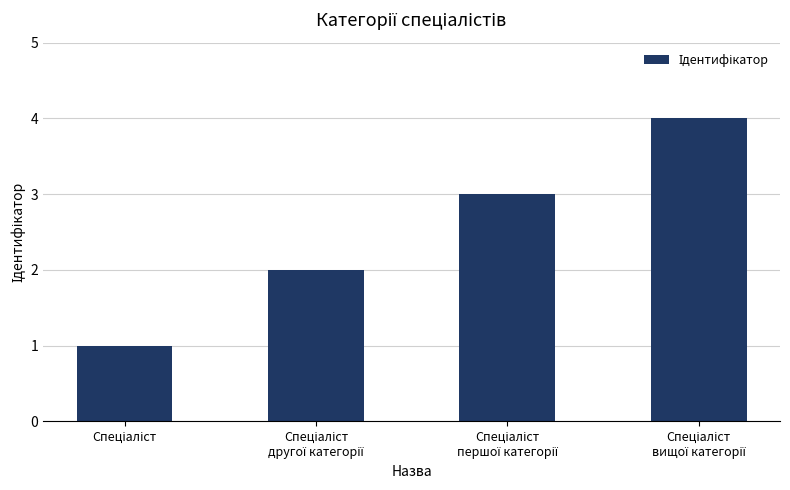

What is the sum of all values?

10